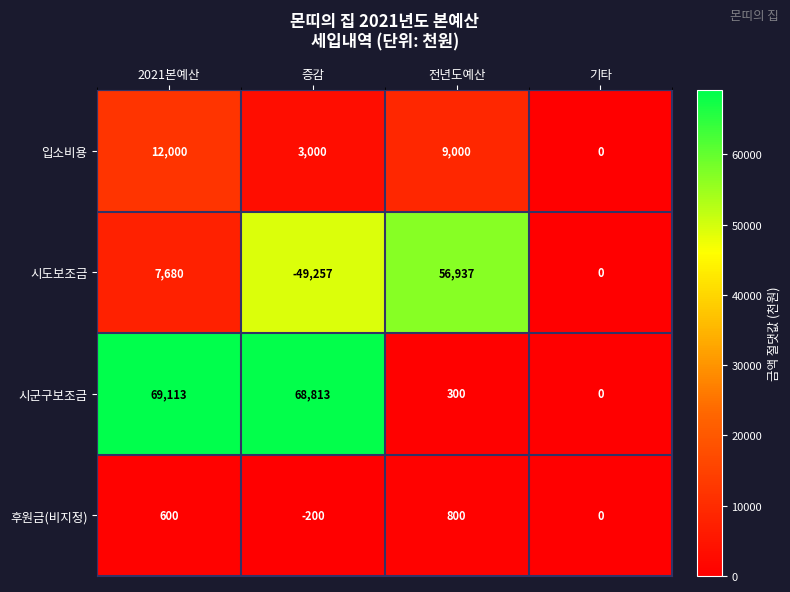

Rank the categories by 시도보조금 value from lowest to highest.

증감, 기타, 2021본예산, 전년도예산